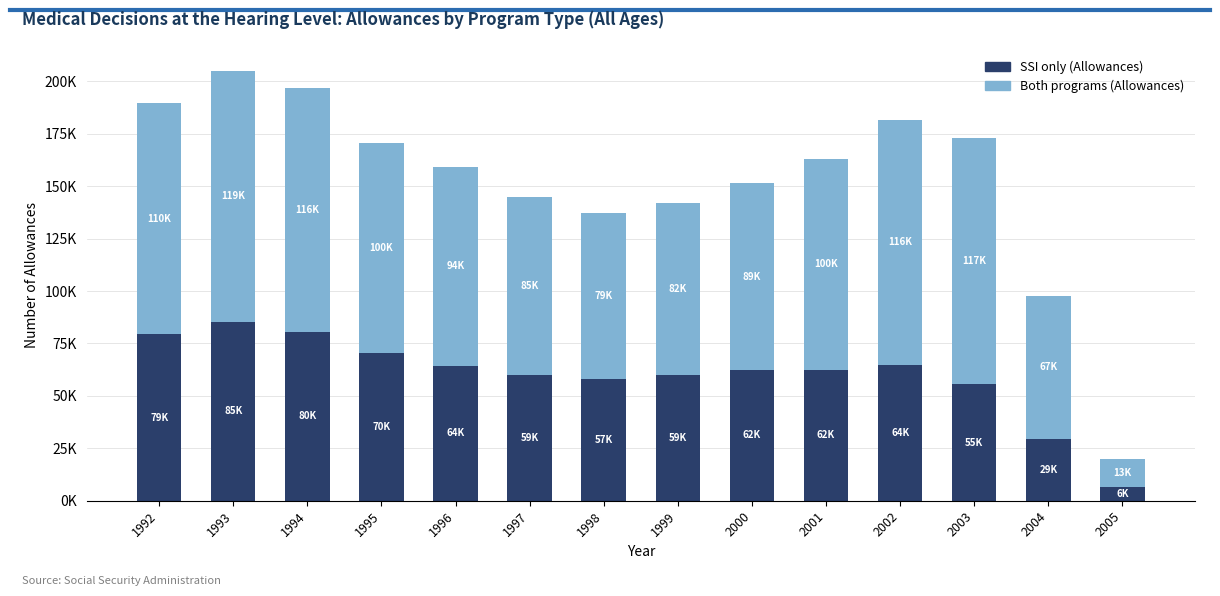

Which series has the widest spread of values?

Both programs (Allowances)